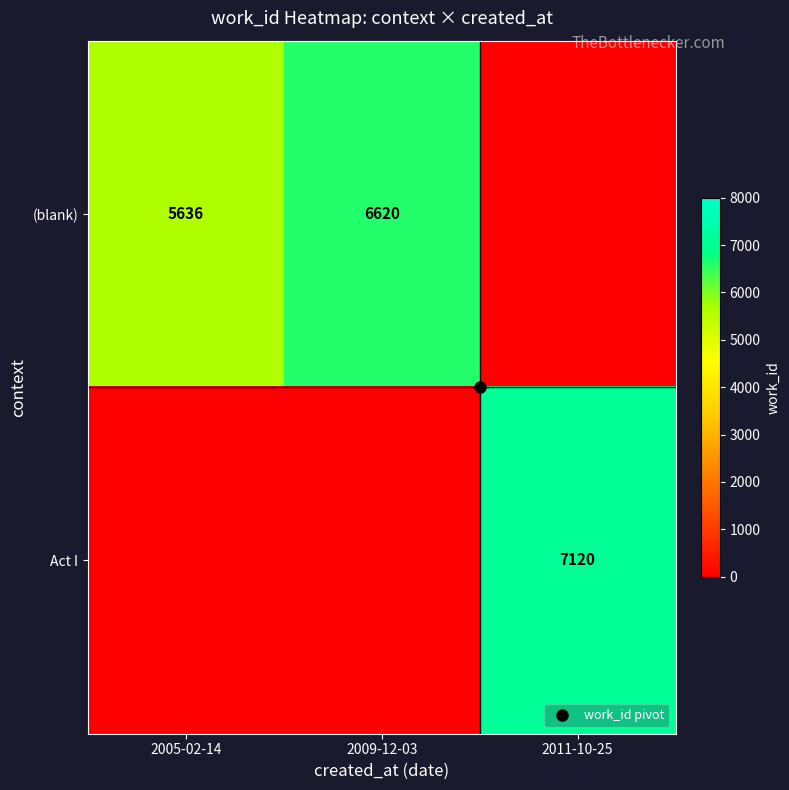

Which series has the largest range (max minus min)?

Act I